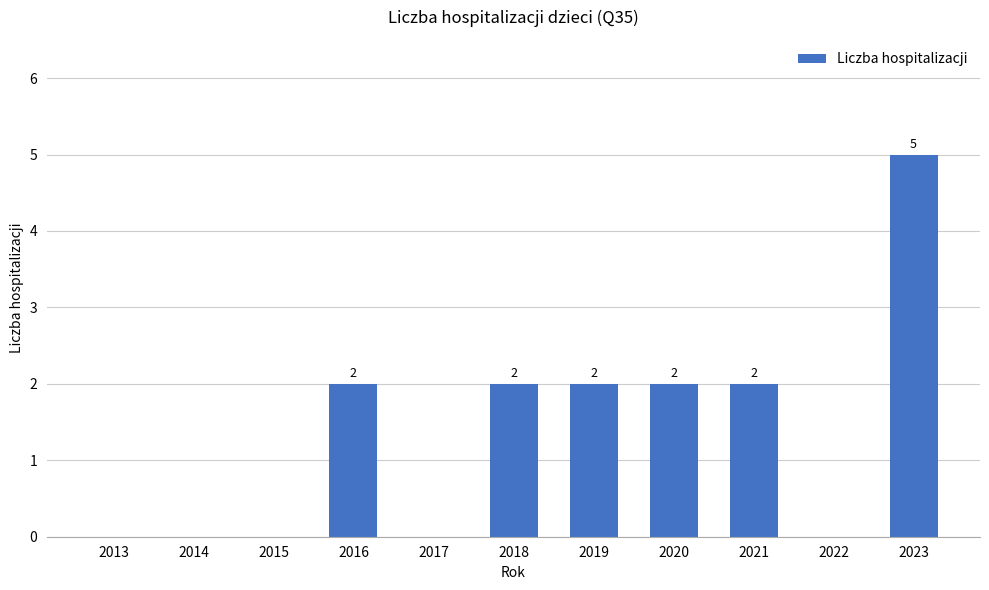

The chart shows a value of 2 at 2016. True or false?

True